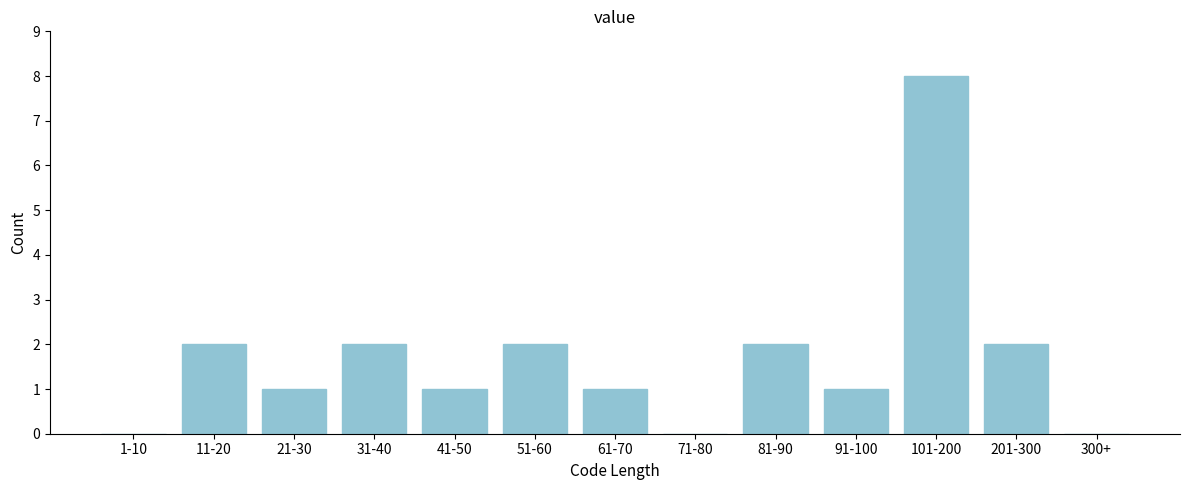

Reading left to right, what are all the values shown in this chart?

1-10=0	11-20=2	21-30=1	31-40=2	41-50=1	51-60=2	61-70=1	71-80=0	81-90=2	91-100=1	101-200=8	201-300=2	300+=0